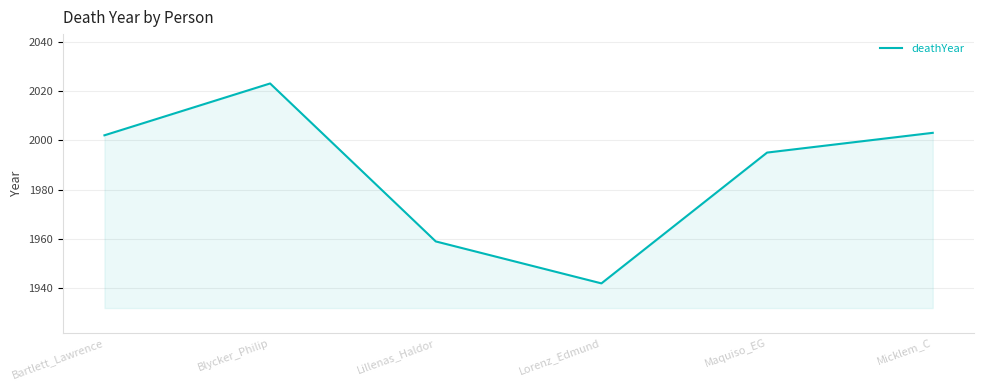

What is the ratio of the value at Lorenz_Edmund to the value at Micklem_C?

1.0